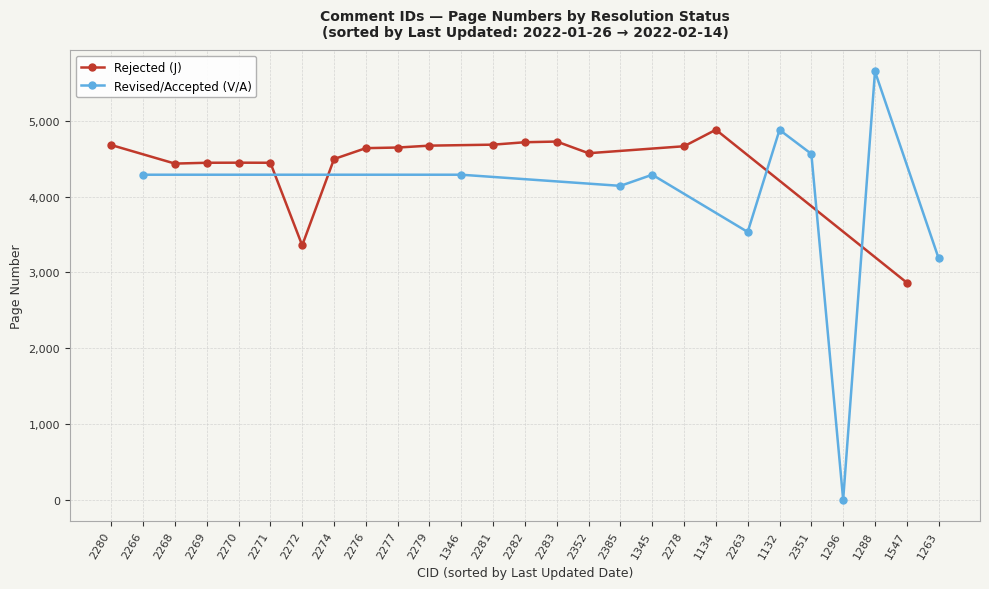

True or false: Page has more than 0 points higher than both neighbors.

True